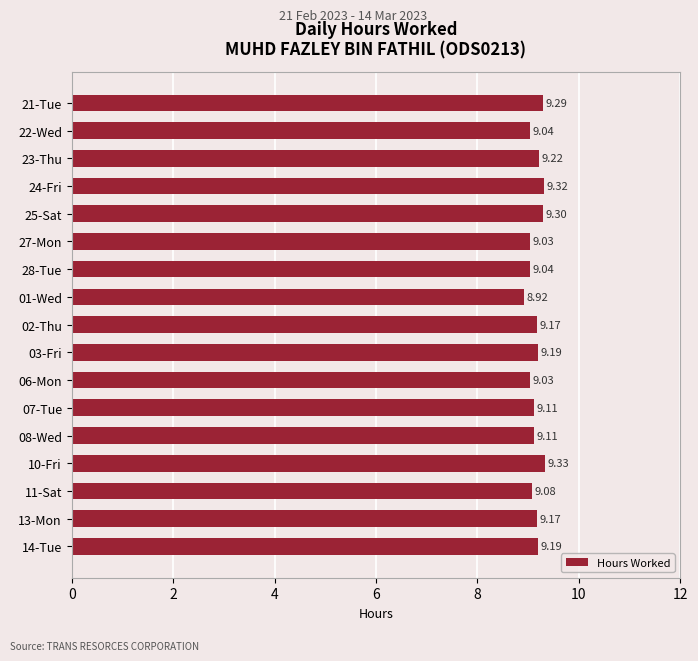

What is the difference between the second highest and second lowest values?

0.3